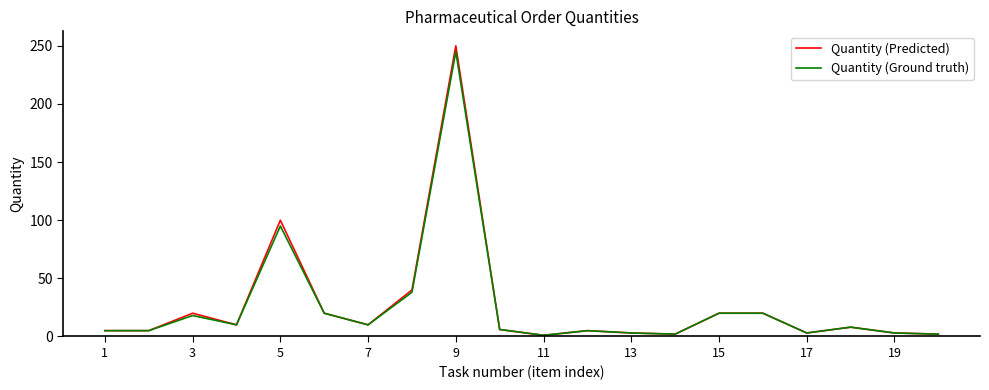

What is the maximum value for Quantity (Ground truth)?

245